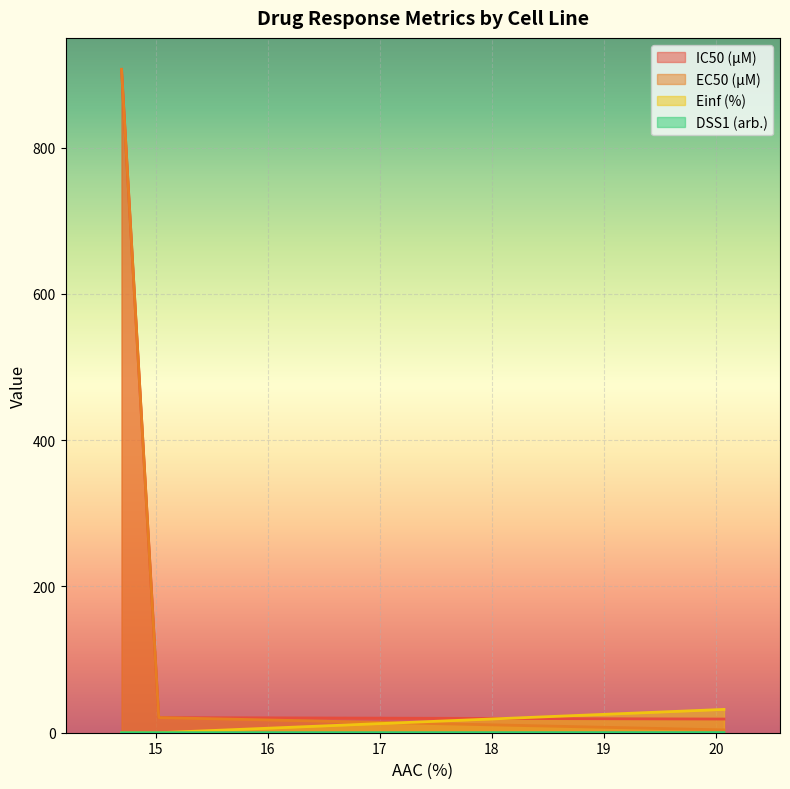

What are all the series names shown in the legend?

IC50 (µM), EC50 (µM), Einf (%), DSS1 (arb.)